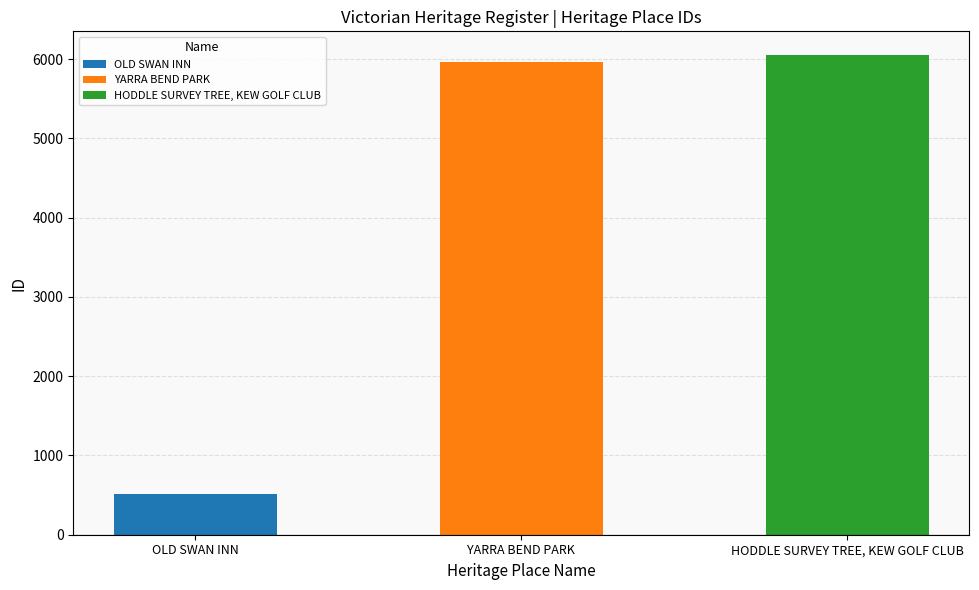

What is the difference between the values at OLD SWAN INN and YARRA BEND PARK?

5457